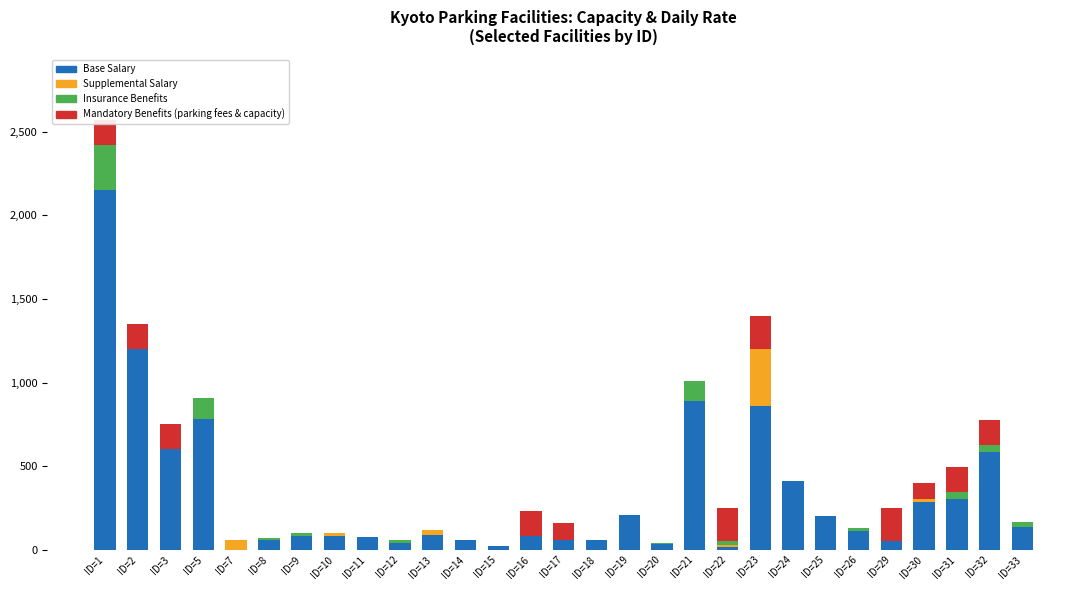

At which category is the sum across all series the highest?

ID=1